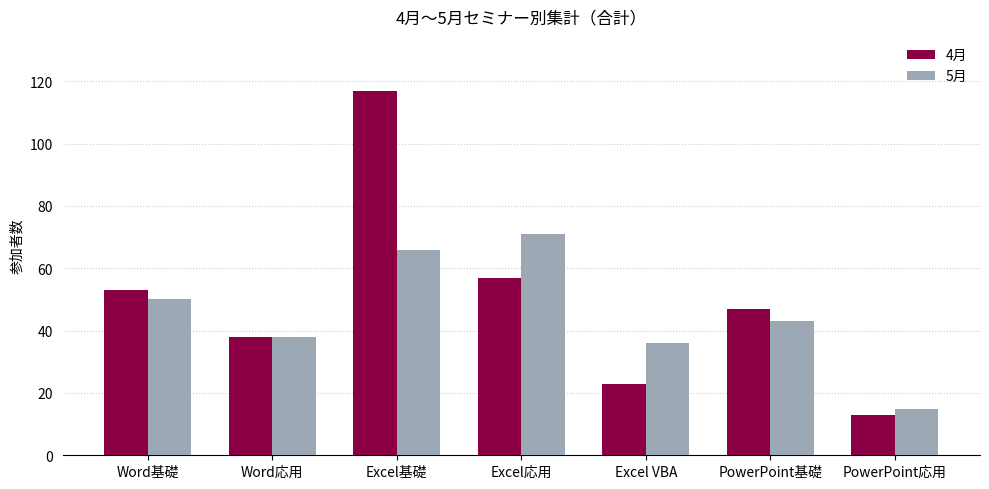

Which label corresponds to the smallest value in the chart?

PowerPoint応用